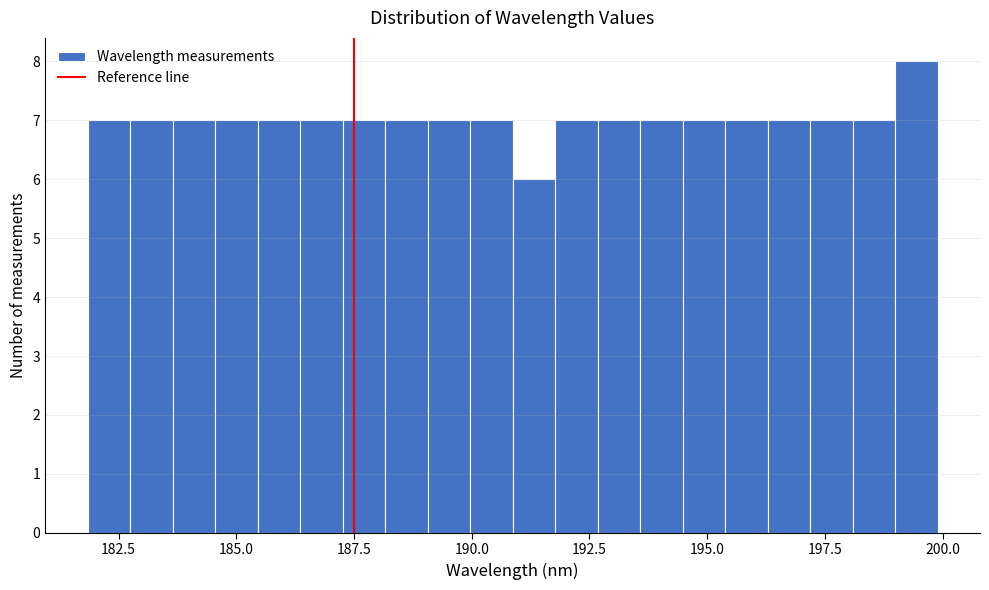

Read against the x-axis, roughly where is the centre of the tallest bar?

199.5